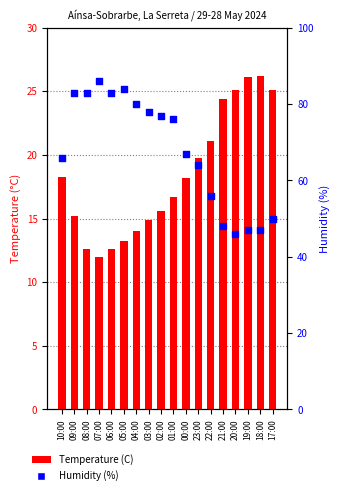

At how many categories does at least one series exceed 71?

9